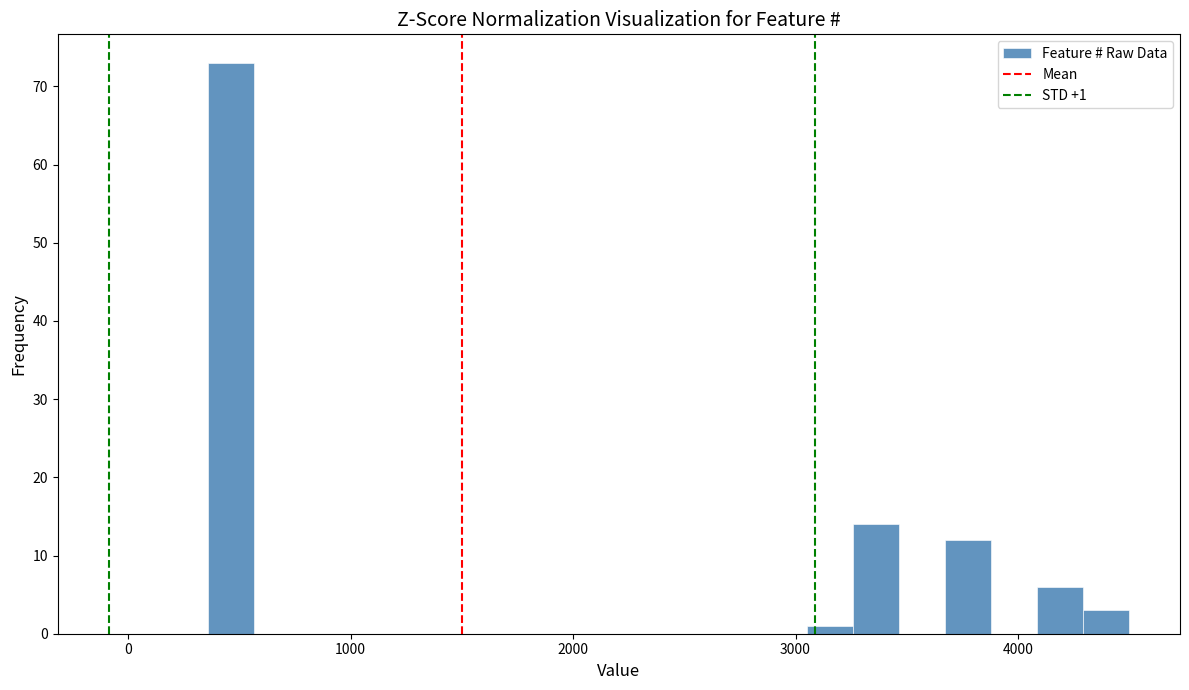

Read against the x-axis, roughly where is the centre of the tallest bar?

500